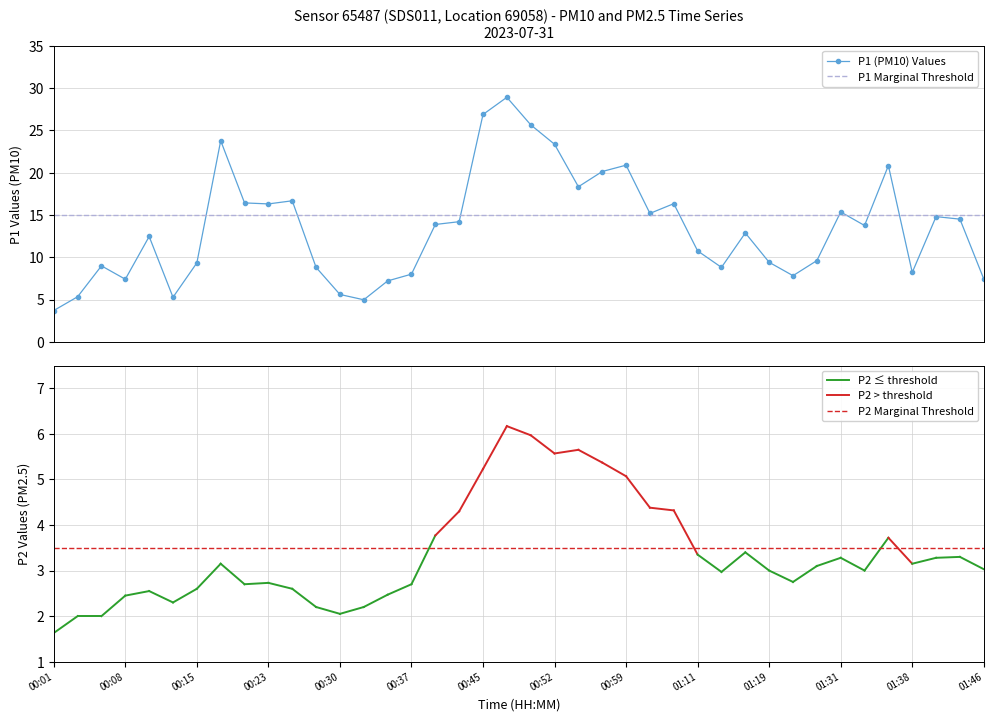

What is the sum of the values at 00:11 and 00:57?

32.6